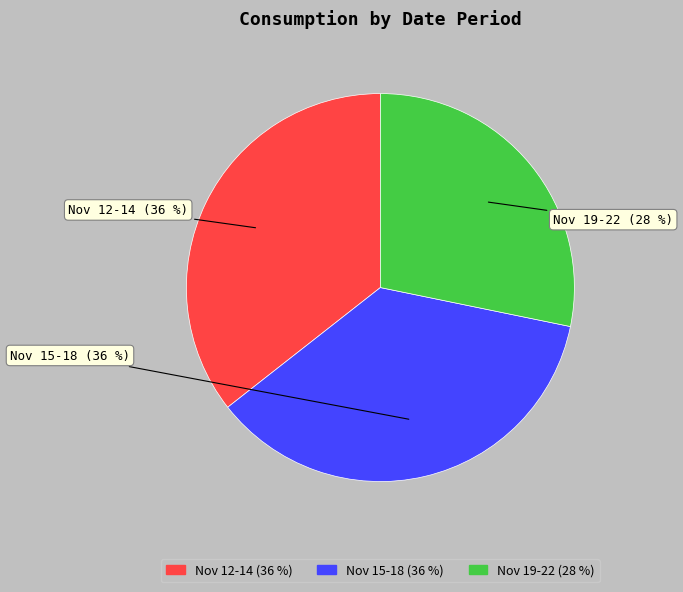

To the nearest percent, what is the average slice percentage?

33%